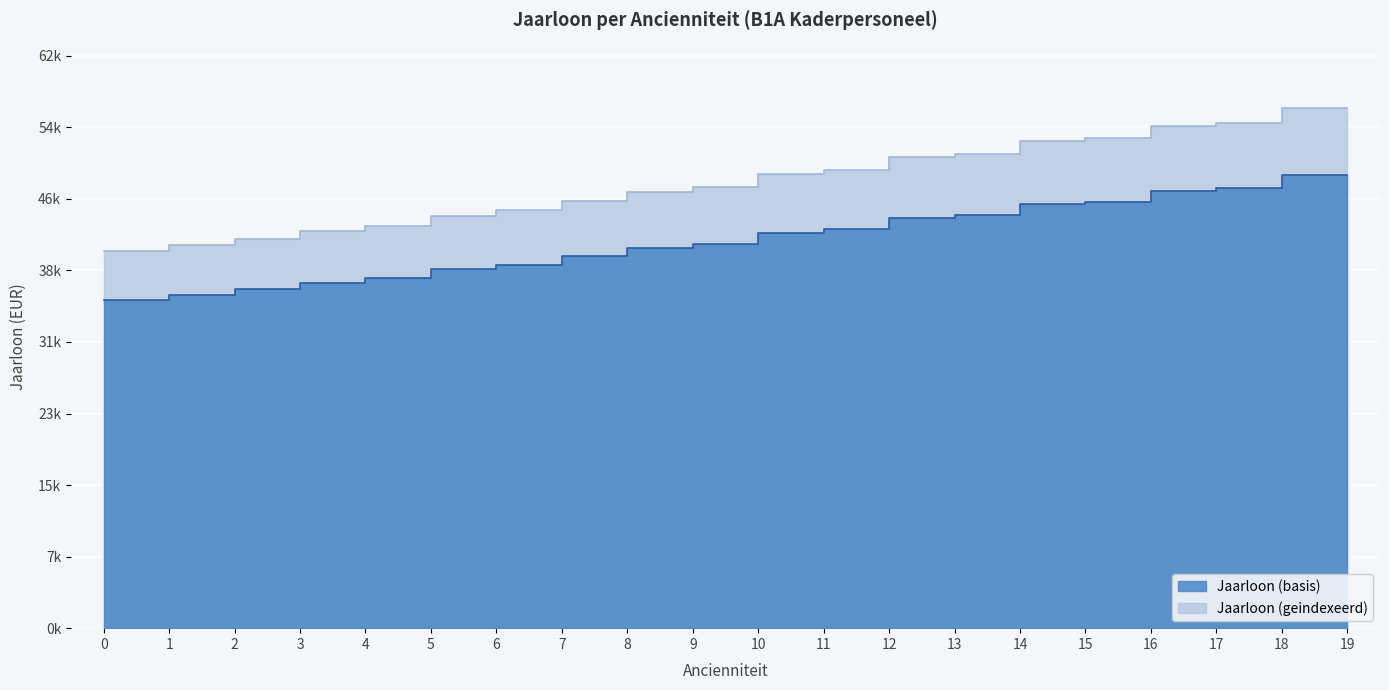

What is the greatest value displayed?

56459.1